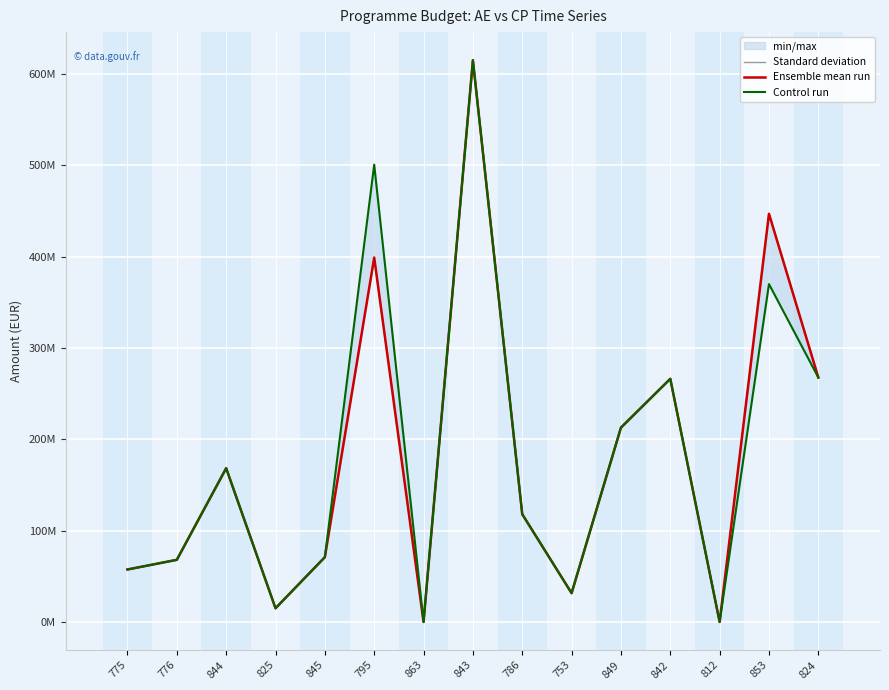

True or false: Ensemble mean run and Standard deviation cross at least once.

False